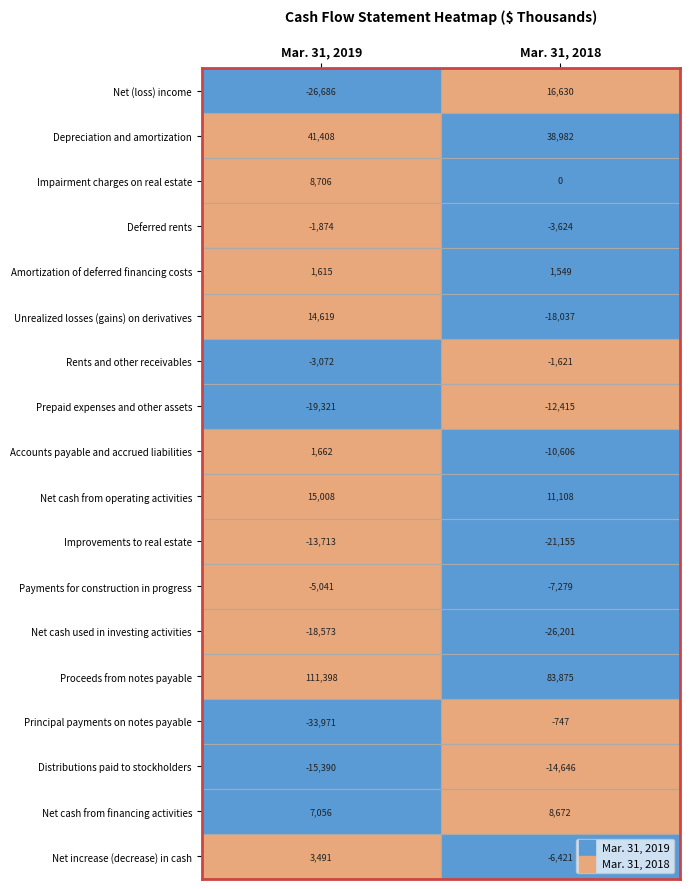

What is the sum of all Net cash used in investing activities values?

-44774